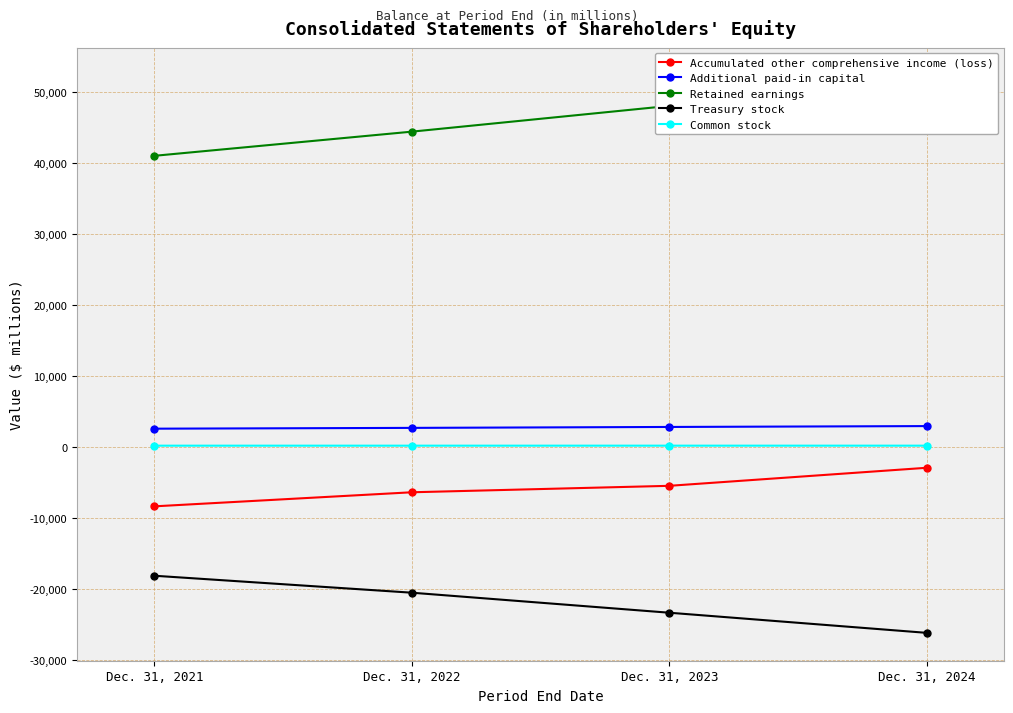

Reading right to left, transcribe all the data shown in this chart.

Accumulated other comprehensive income (loss): Dec. 31, 2024=-2978	Dec. 31, 2023=-5520	Dec. 31, 2022=-6429	Dec. 31, 2021=-8411
Additional paid-in capital: Dec. 31, 2024=2894	Dec. 31, 2023=2771	Dec. 31, 2022=2641	Dec. 31, 2021=2529
Retained earnings: Dec. 31, 2024=52277	Dec. 31, 2023=47993	Dec. 31, 2022=44367	Dec. 31, 2021=40963
Treasury stock: Dec. 31, 2024=-26231	Dec. 31, 2023=-23395	Dec. 31, 2022=-20574	Dec. 31, 2021=-18185
Common stock: Dec. 31, 2024=136	Dec. 31, 2023=136	Dec. 31, 2022=135	Dec. 31, 2021=135